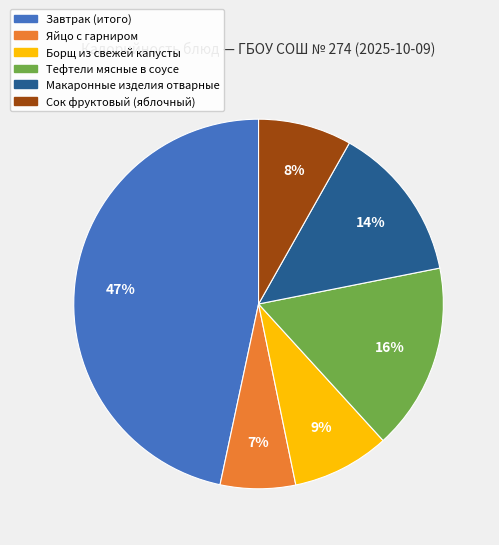

What percentage is the Завтрак (итого) slice, to the nearest percent?

47%